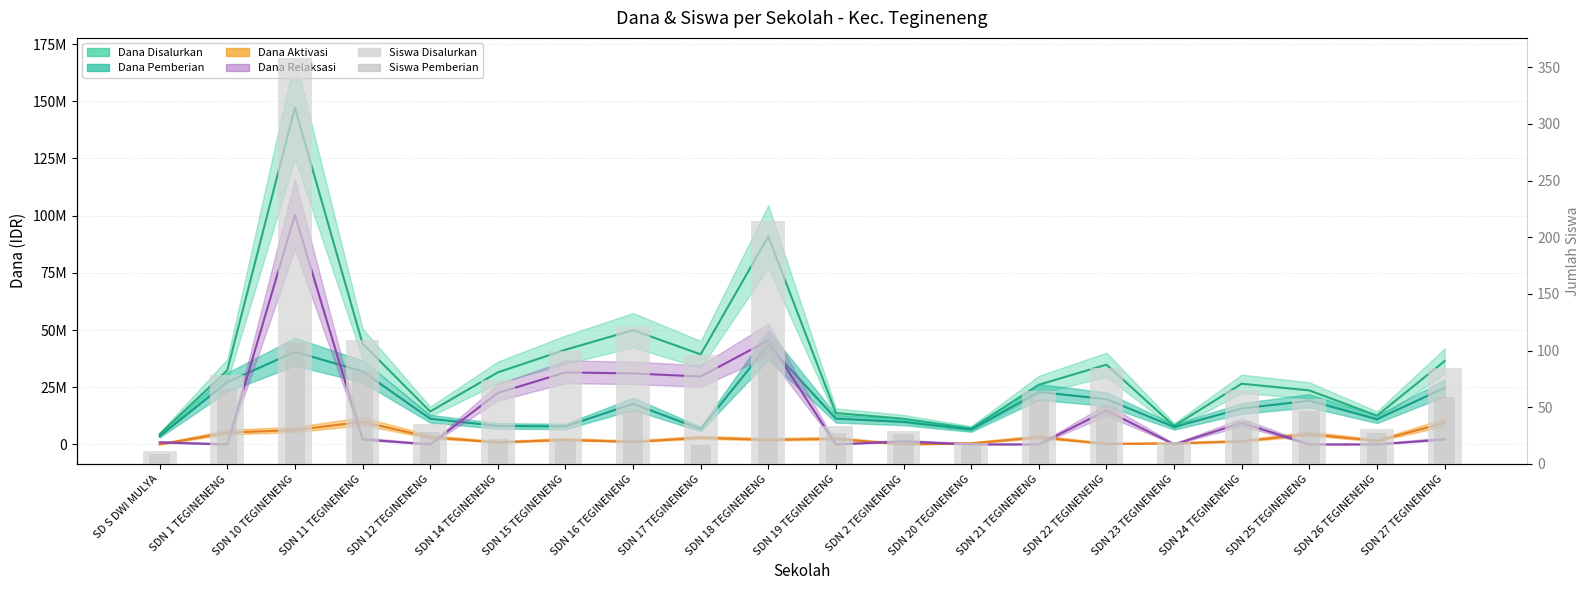

How many values in the Dana Disalurkan series are below 31500000?

10